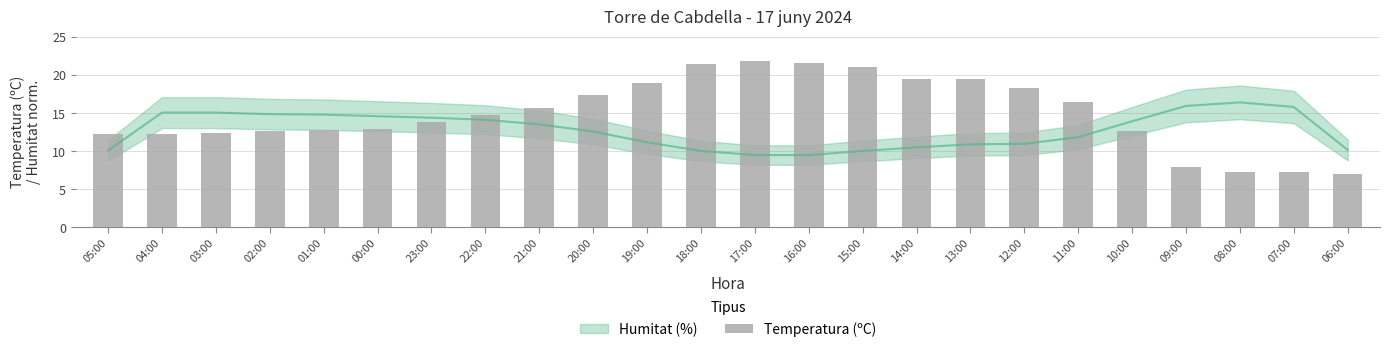

What is the difference between the maximum and second lowest values?

14.6